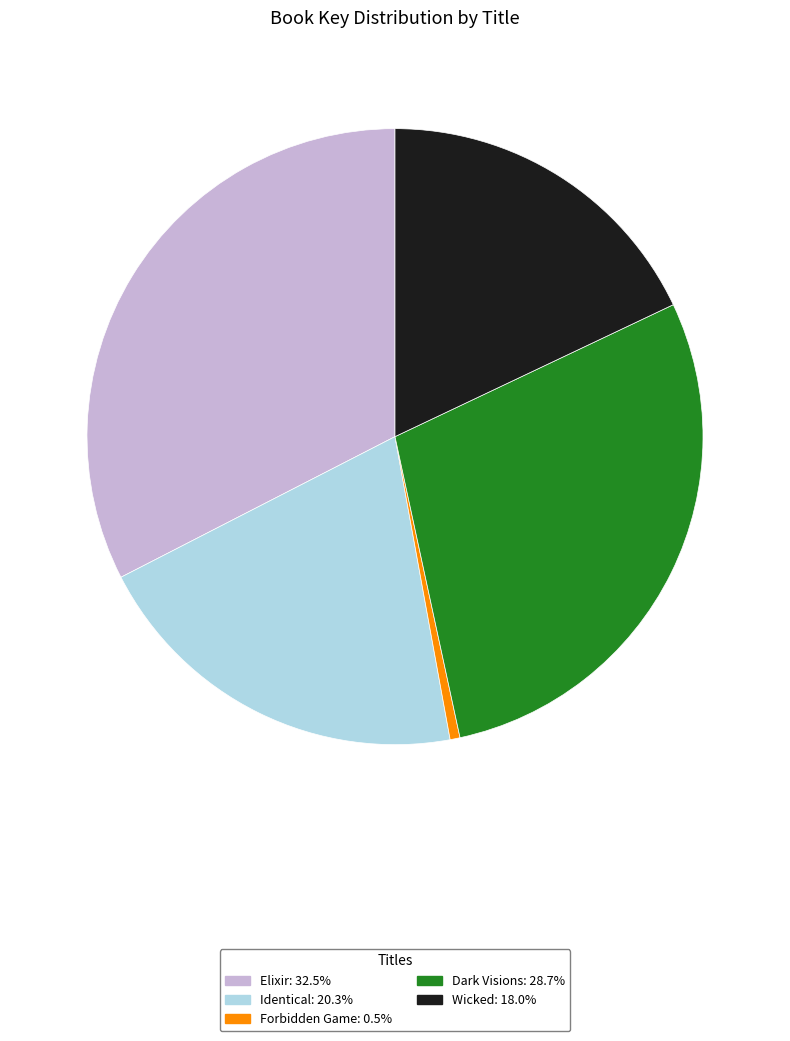

What is the ratio of the value at Dark Visions: 28.7% to the value at Forbidden Game: 0.5%?

55.1